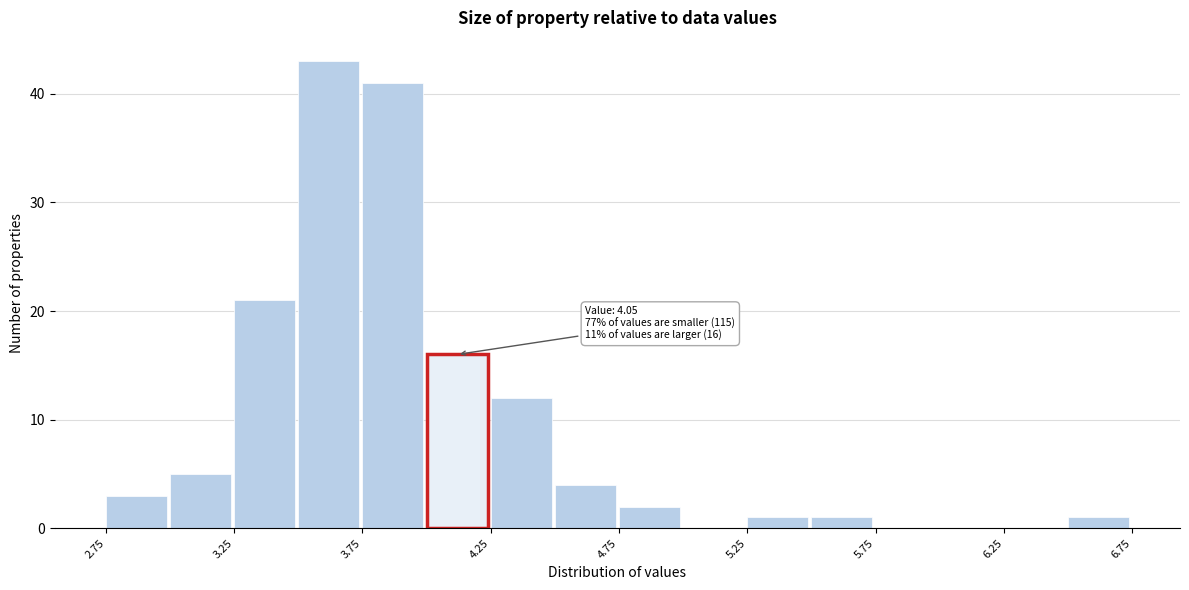

Over which range of the x-axis is the bar tallest?

3.50 to 3.75